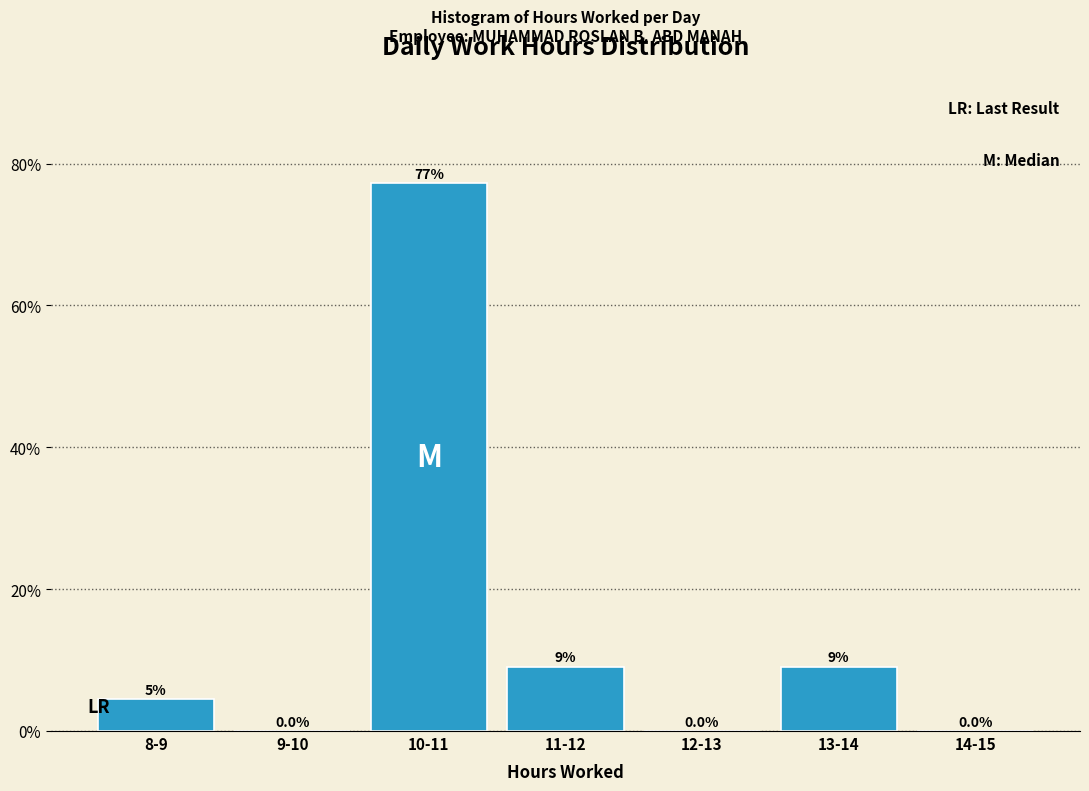

At which label does the data first exceed 4?

8-9